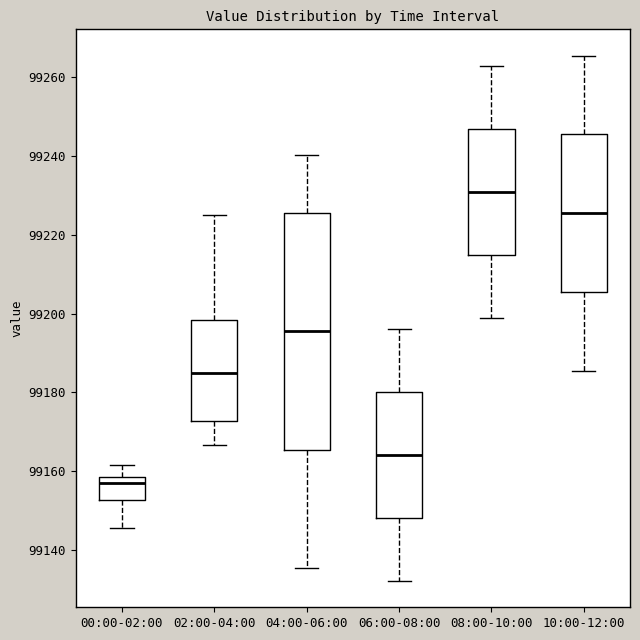

Which box is the tallest, from its lower edge to its upper edge?

04:00-06:00